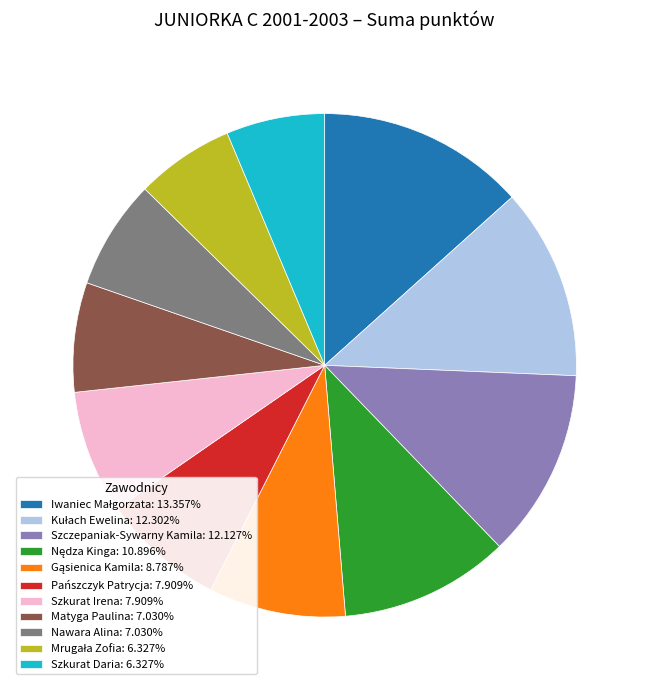

Is there any slice that represents more than half of the pie?

No